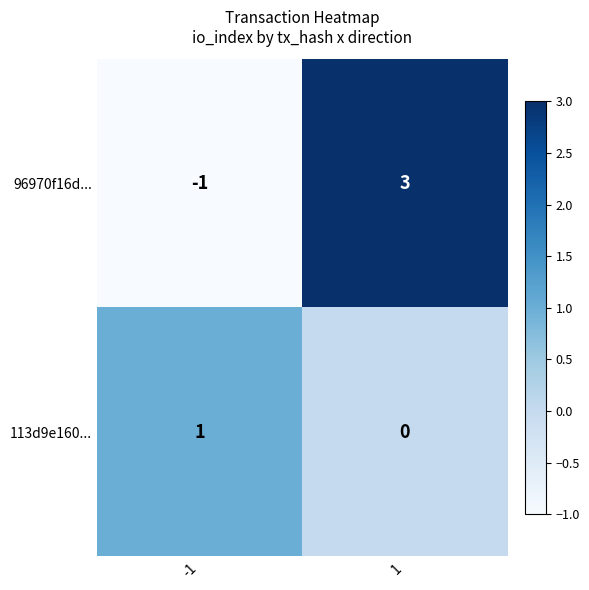

What is the smallest value displayed?

-1